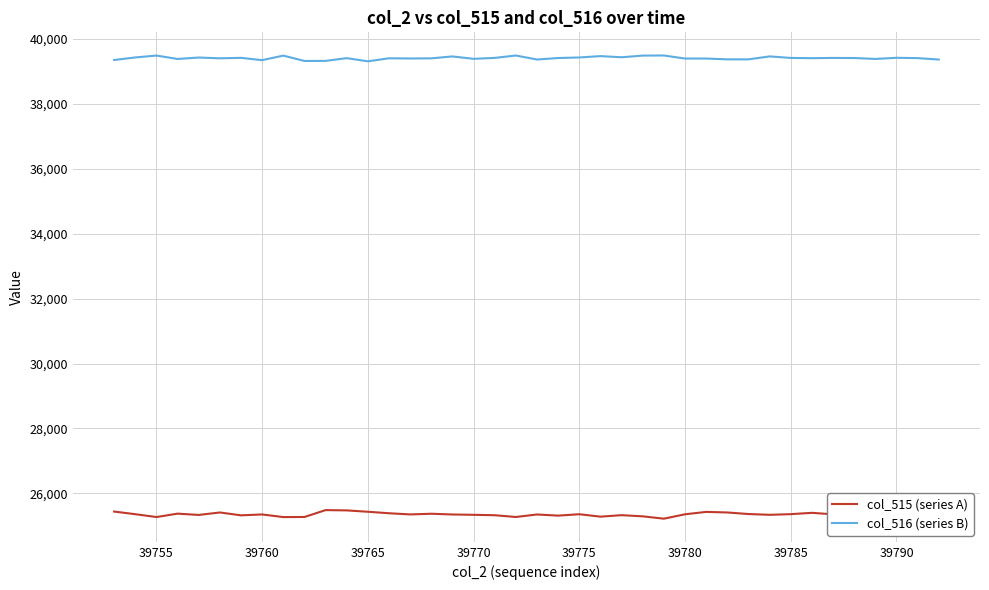

List the series in order of their peak value, lowest first.

col_515 (series A), col_516 (series B)